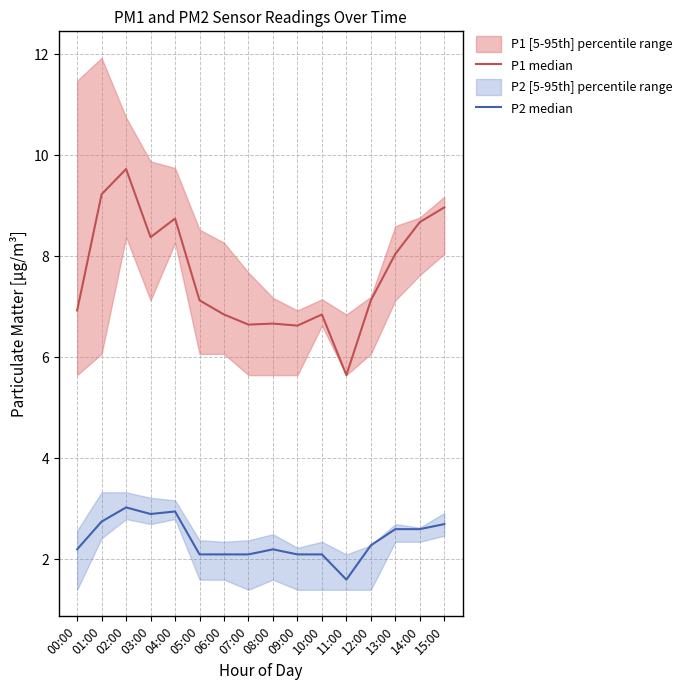

Which series changed the most between 00:00 and 02:00?

P1 median